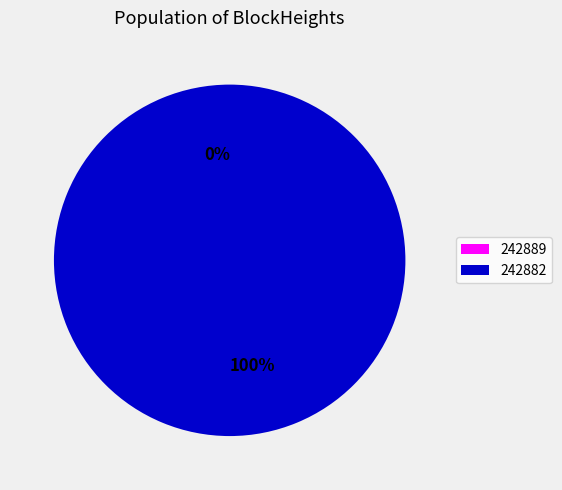

Does 242882 account for over 50% of the chart?

Yes